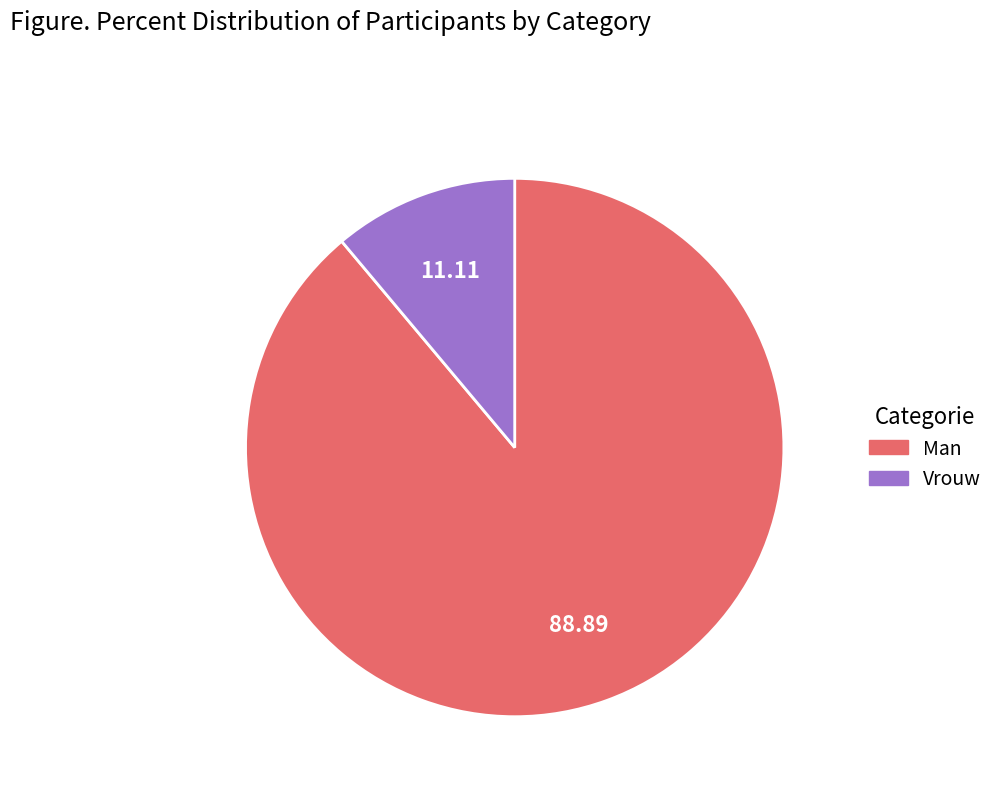

Combined, do Vrouw and Man account for over 50%?

Yes